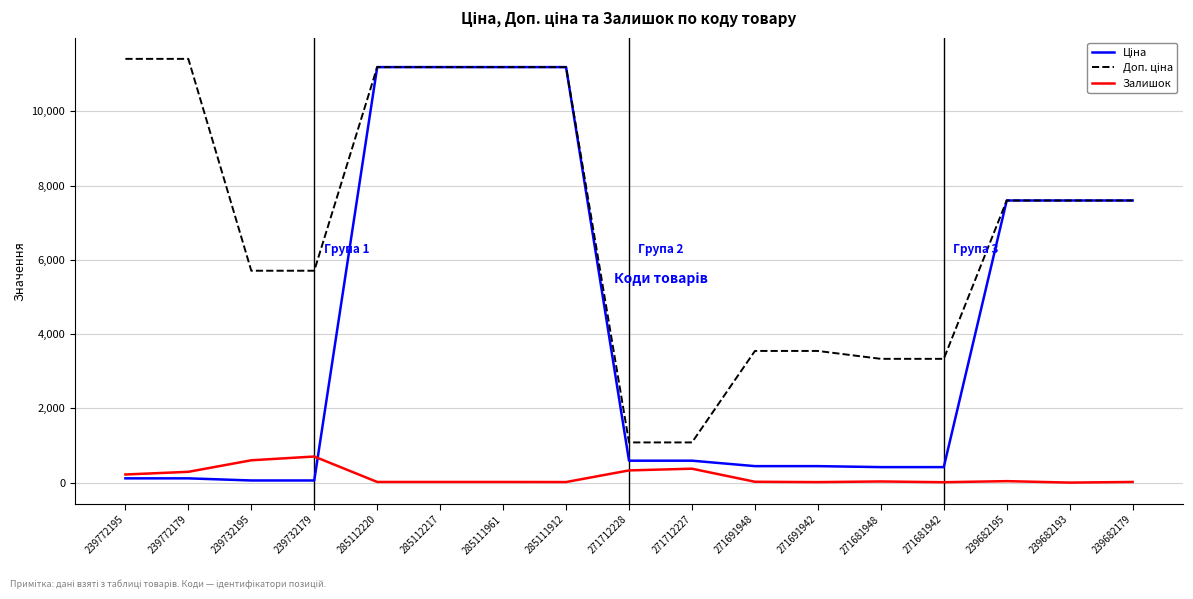

True or false: Залишок has a value of 290.0 at 239772179.

True